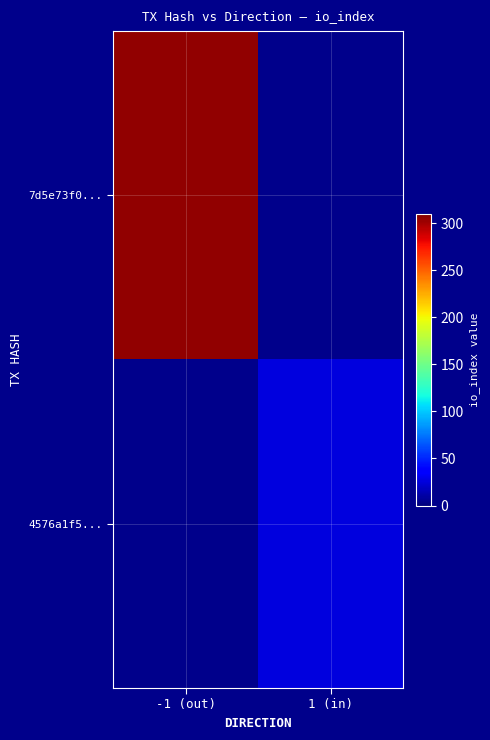

At how many categories does at least one series exceed 139?

1